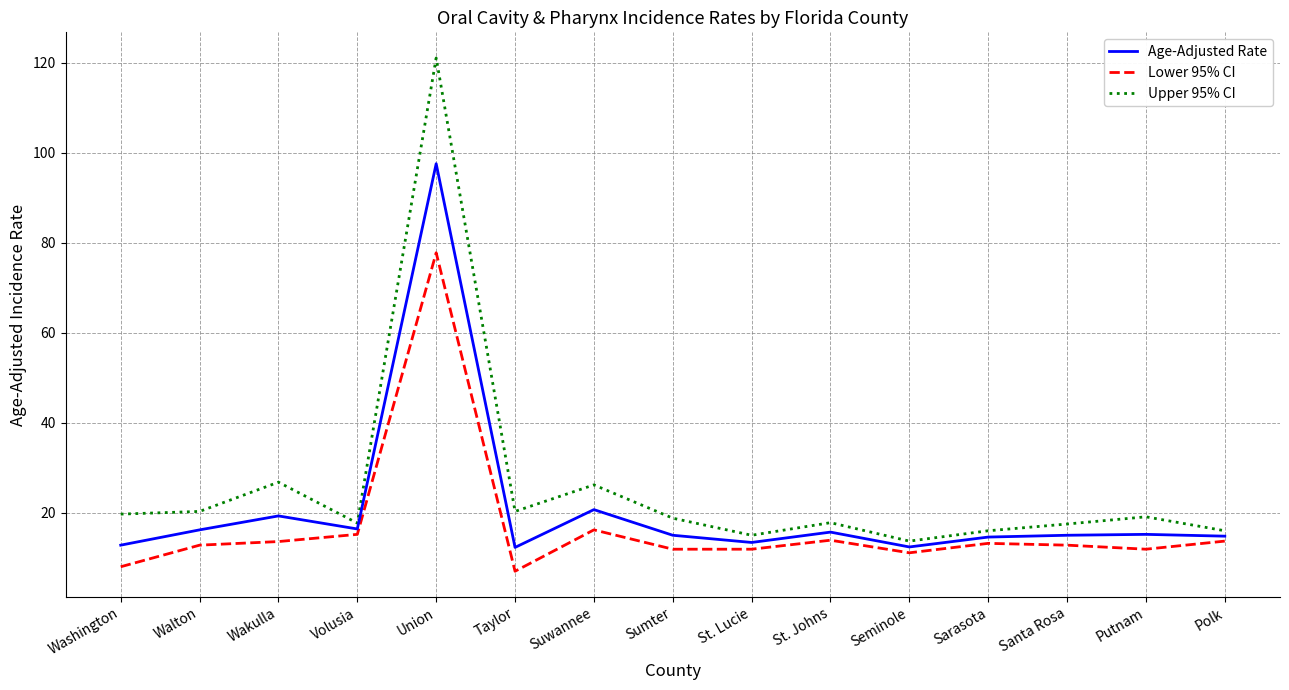

What is the approximate value of Age-Adjusted Rate at Santa Rosa?

15.0